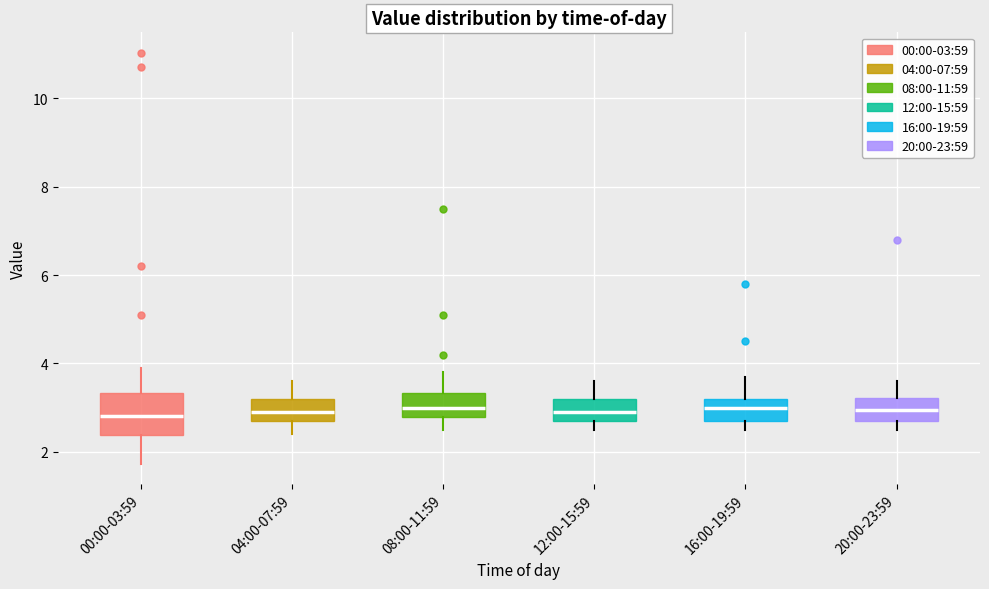

Where is the upper edge of the box for 20:00-23:59 on the y-axis? The values are not printed on the chart, so give them approximately, as read against the axis.

3.2